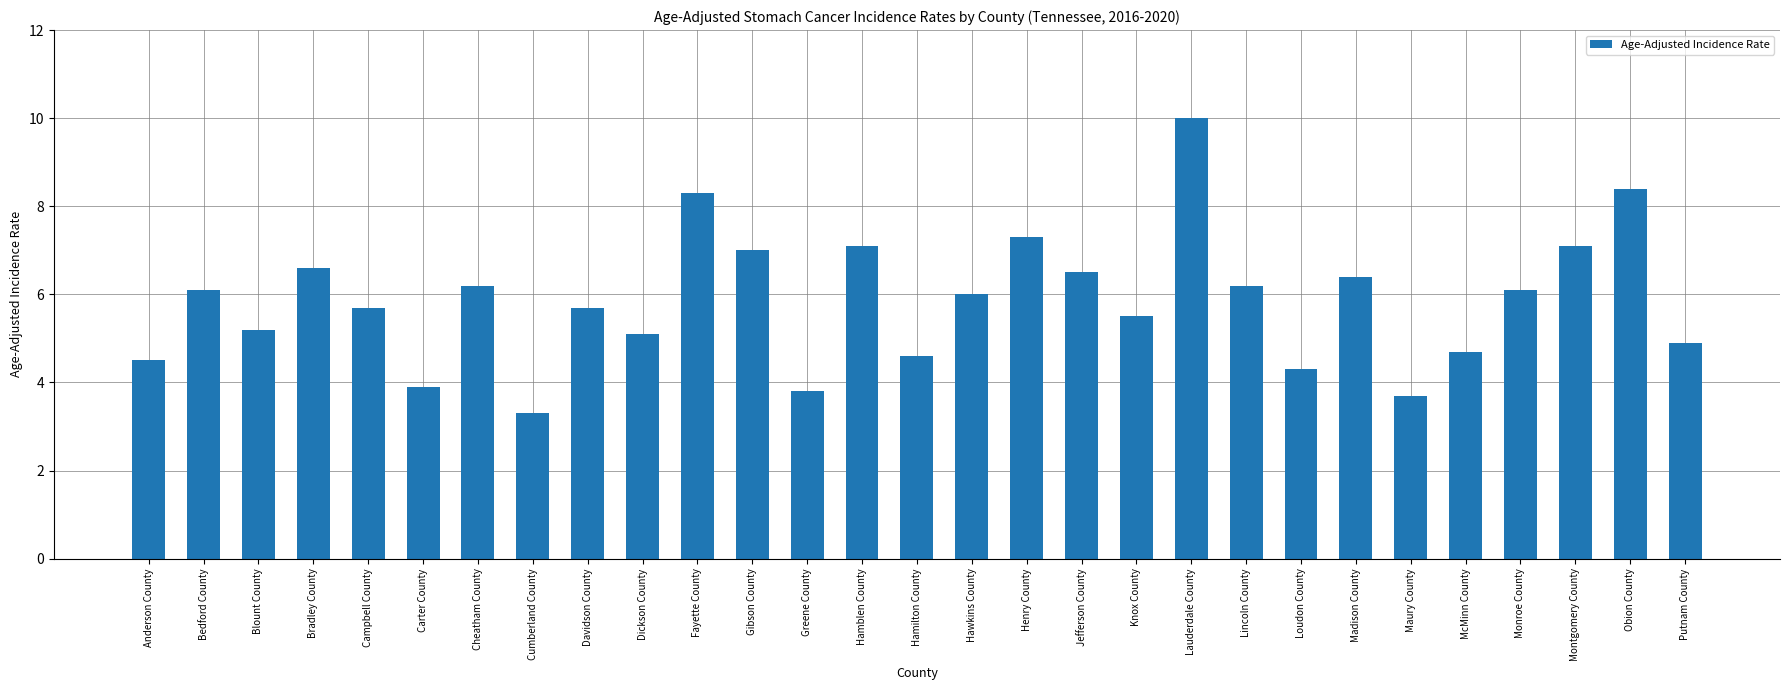

What is the ratio of the value at Knox County to the value at Cumberland County?

1.7